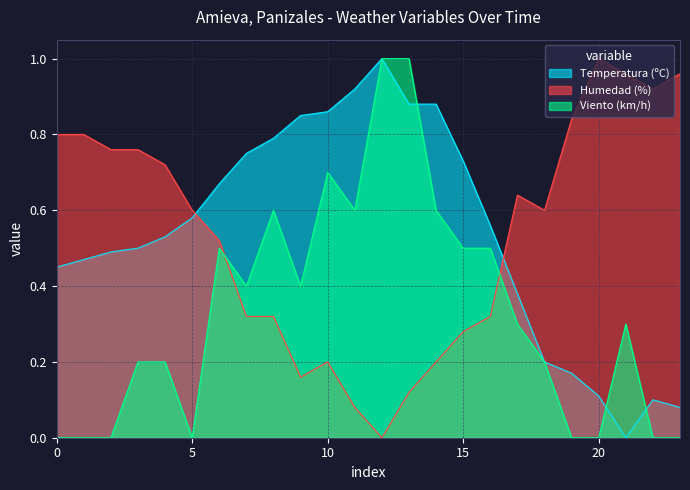

Is it true that Temperatura (ºC) equals 0.1 at 20?

True